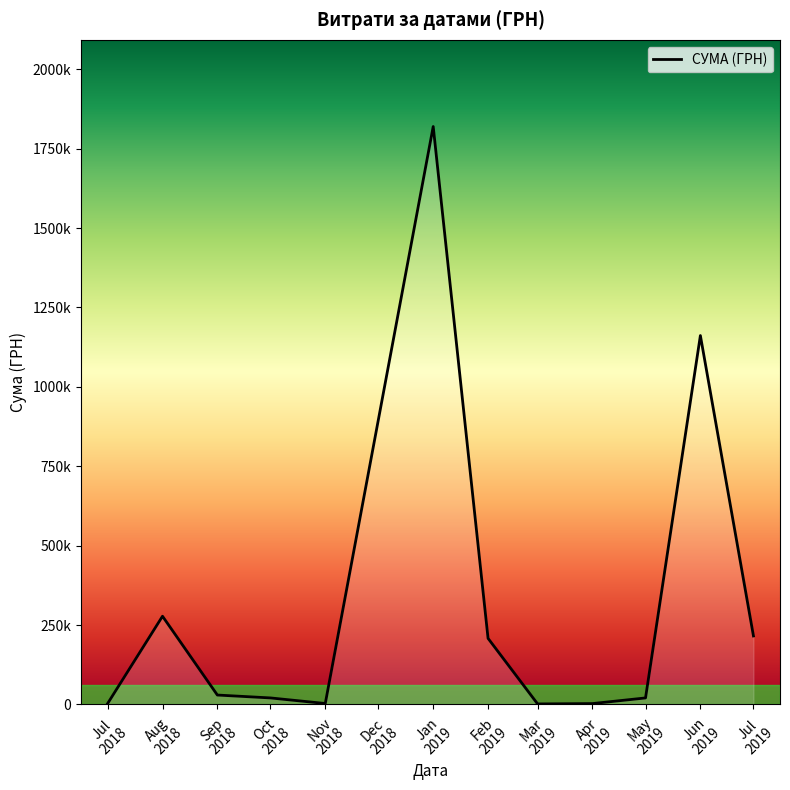

What is the change in value from Jul
2018 to Sep
2018?

+26574.3